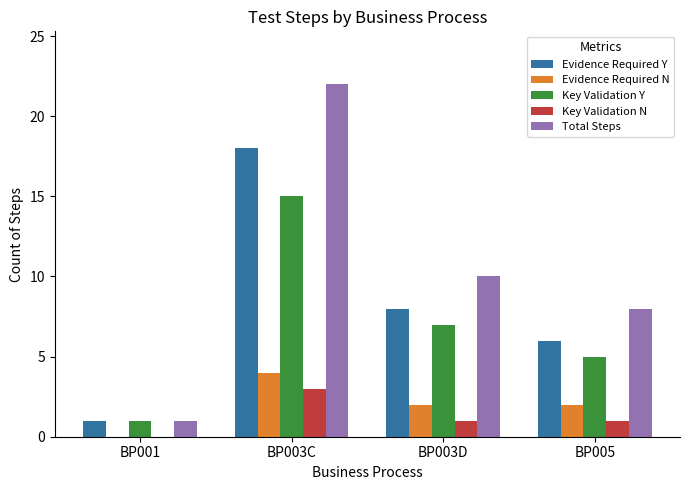

What is the highest value of the Total Steps series?

22